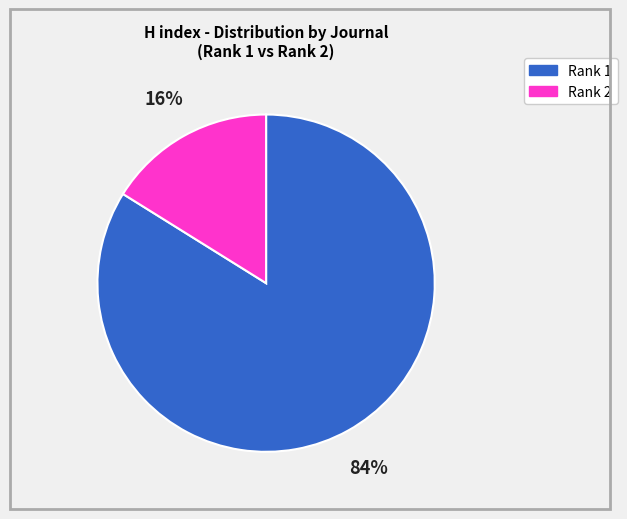

Is there any slice that represents more than half of the pie?

Yes